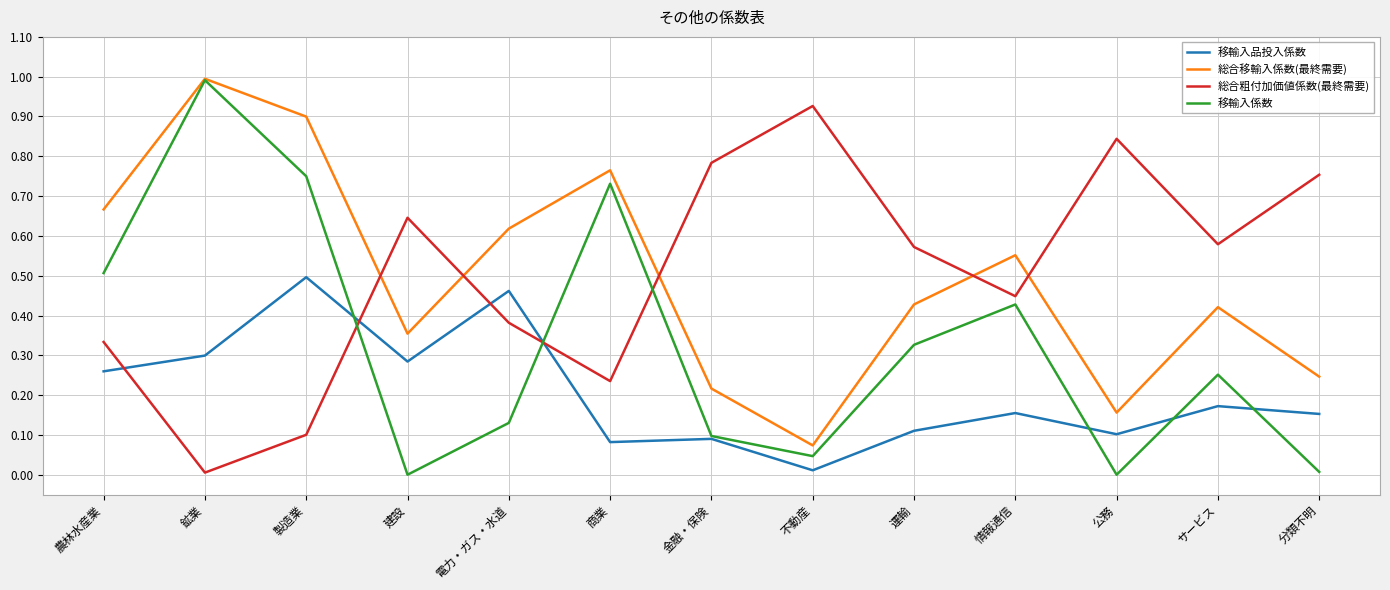

Which series changed the most between 鉱業 and サービス?

移輸入係数